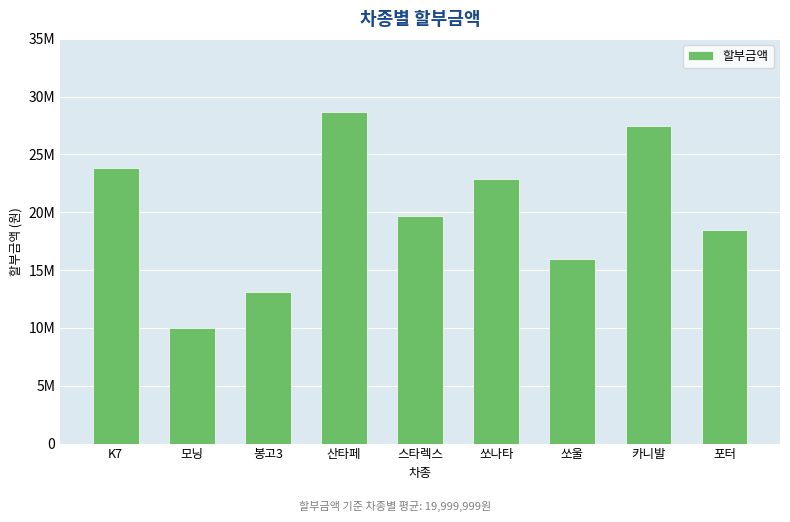

At which label is the value closest to 19310999?

스타렉스